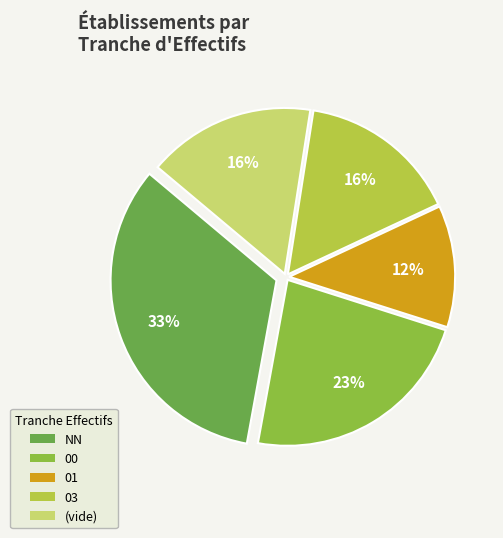

Count the number of slices in the pie.

5